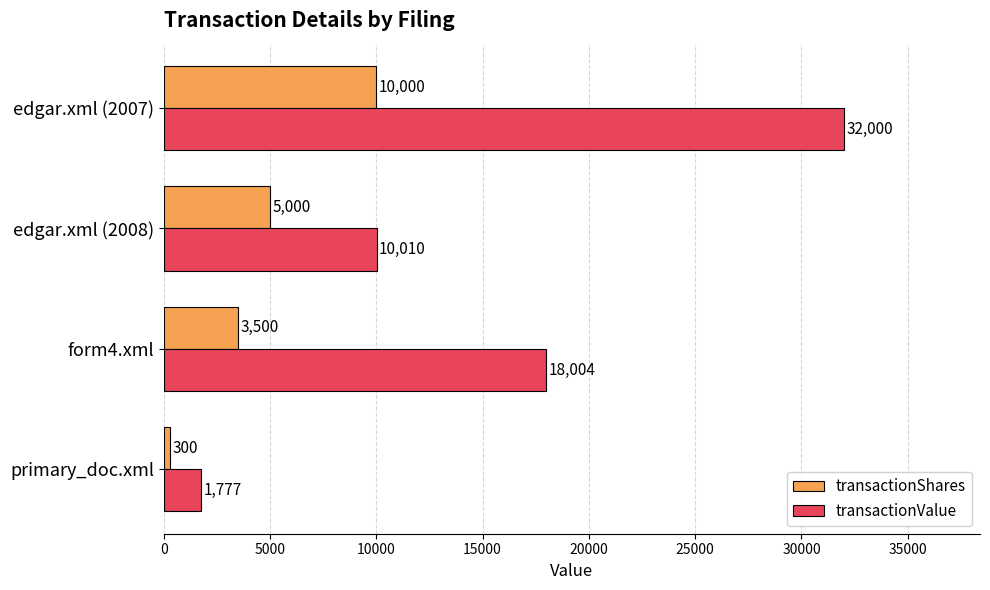

At which category is the sum across all series the highest?

edgar.xml (2007)